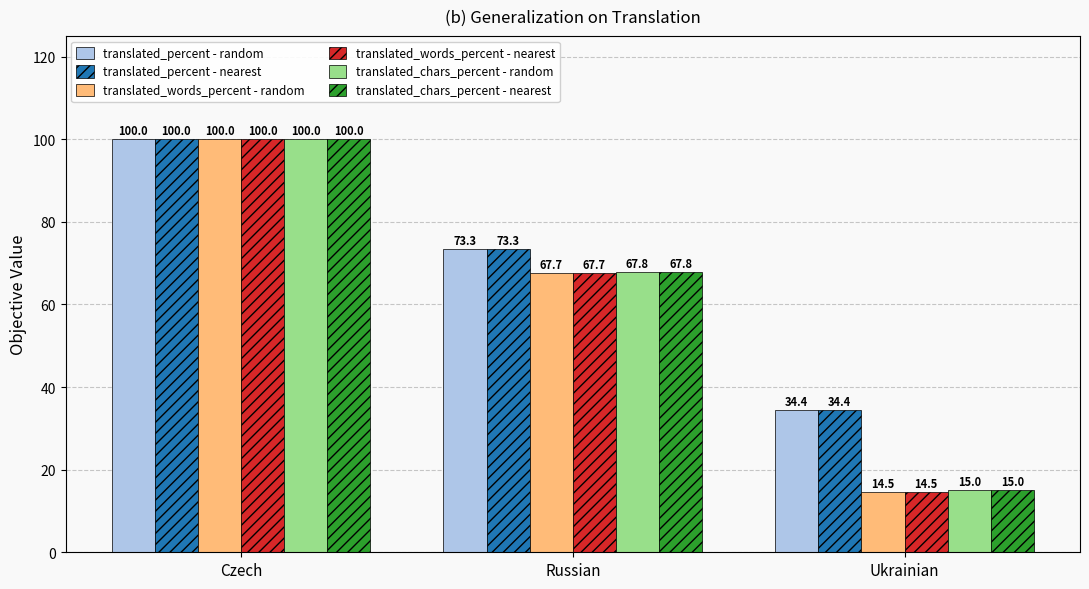

What is the difference between the translated_words_percent - nearest values at Russian and Czech?

32.3